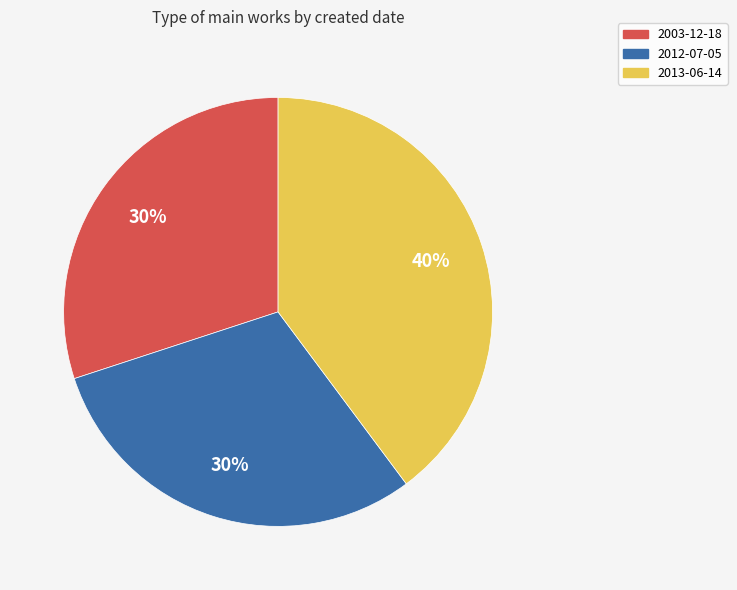

To the nearest percent, what portion does 2012-07-05 represent?

30%